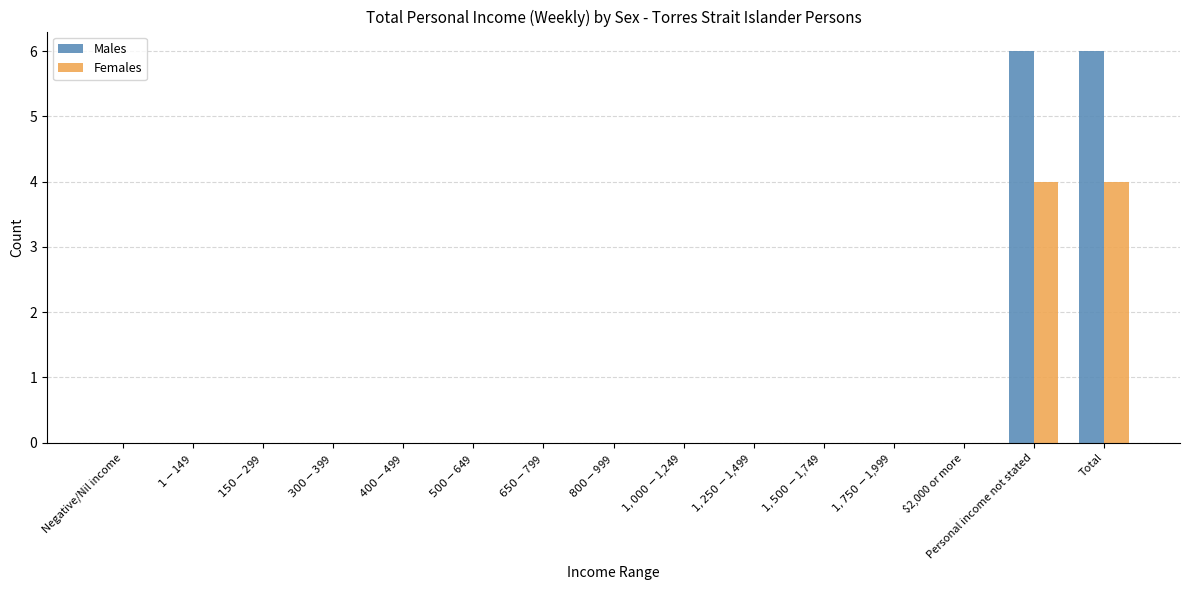

What is the sum of all Males values?

12